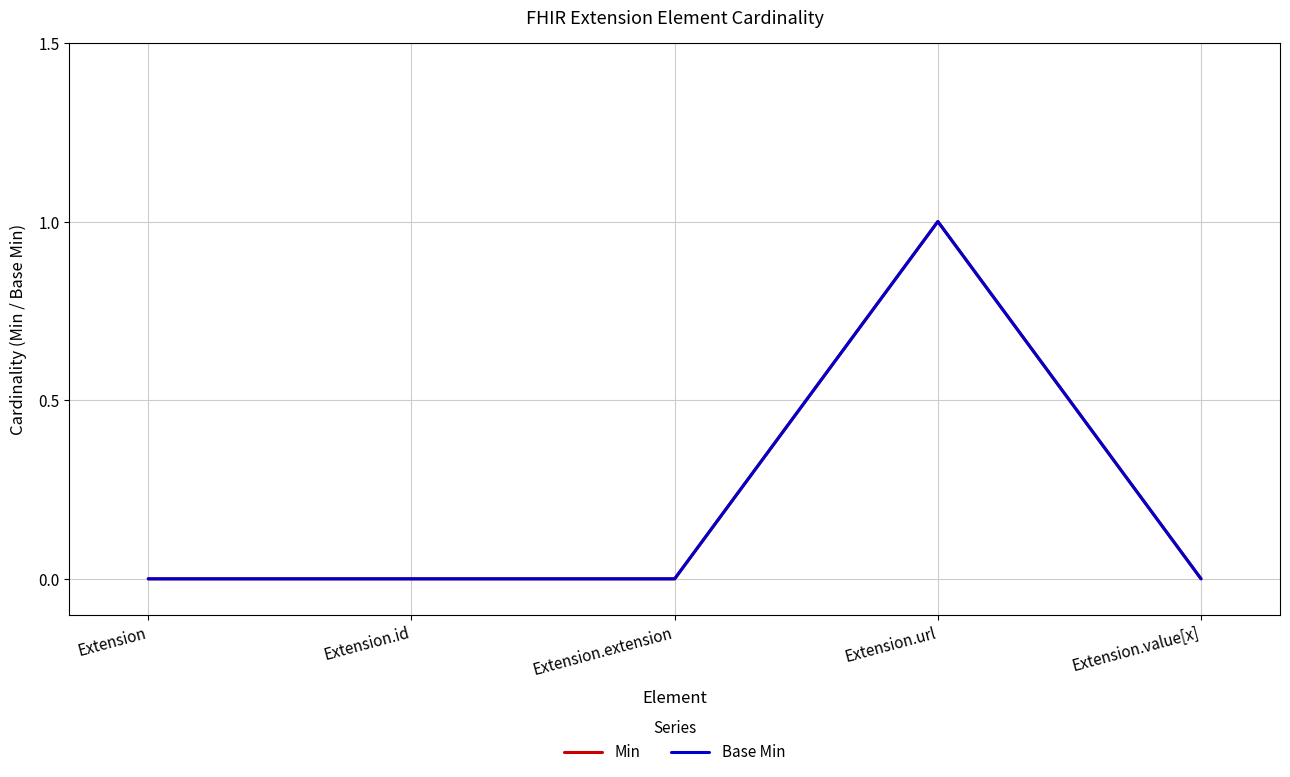

Does the chart display data point markers on the line(s)?

No